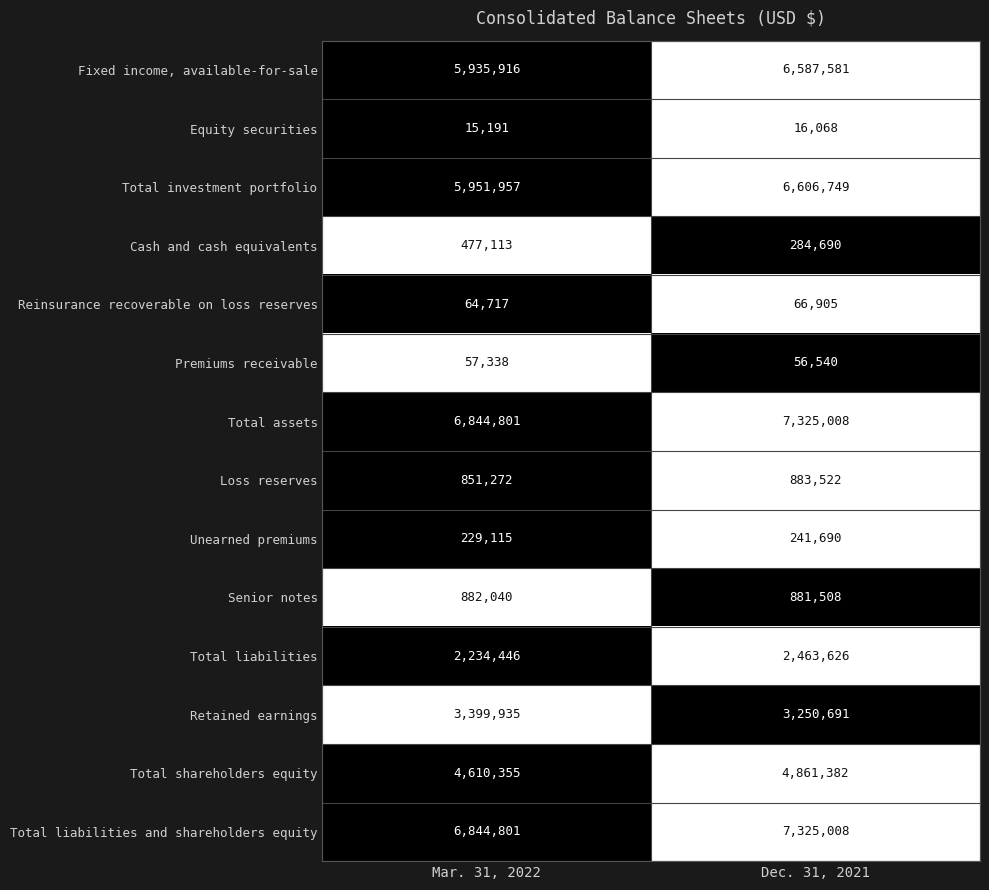

Is it true that Cash and cash equivalents equals 141685 at Dec. 31, 2021?

False